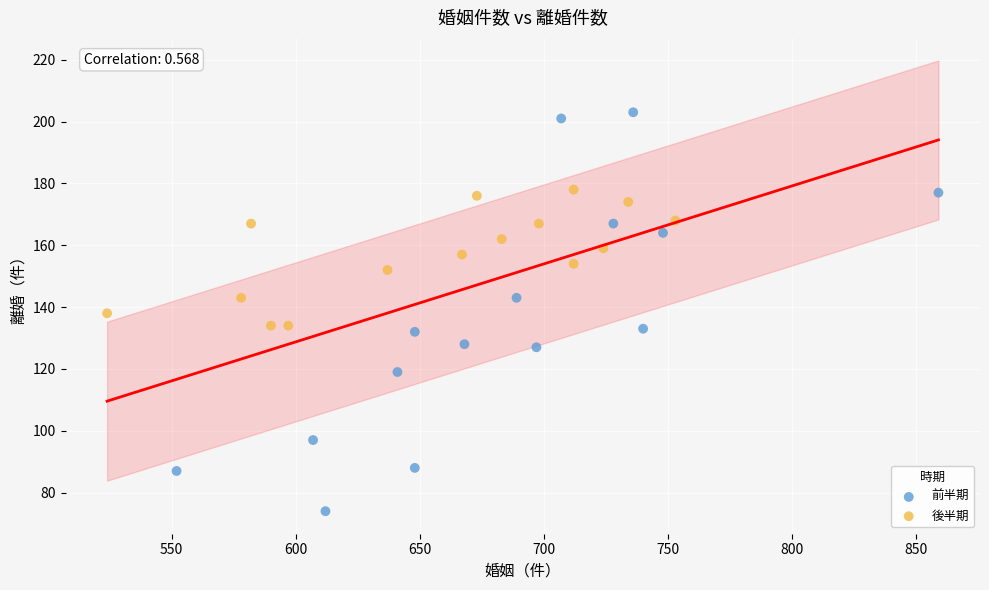

Which series has the widest spread of Y values?

前半期